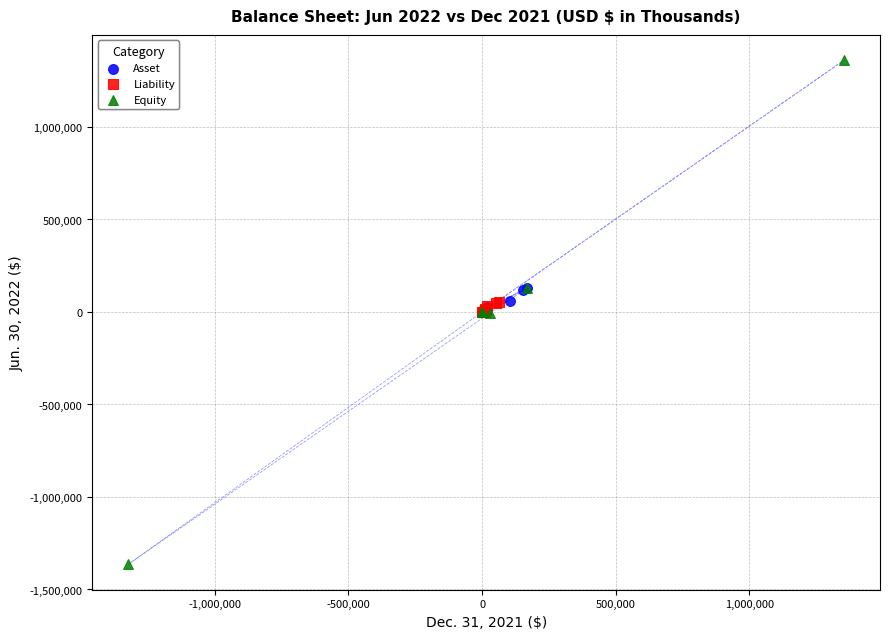

Which series has the largest Y range (max minus min)?

Equity